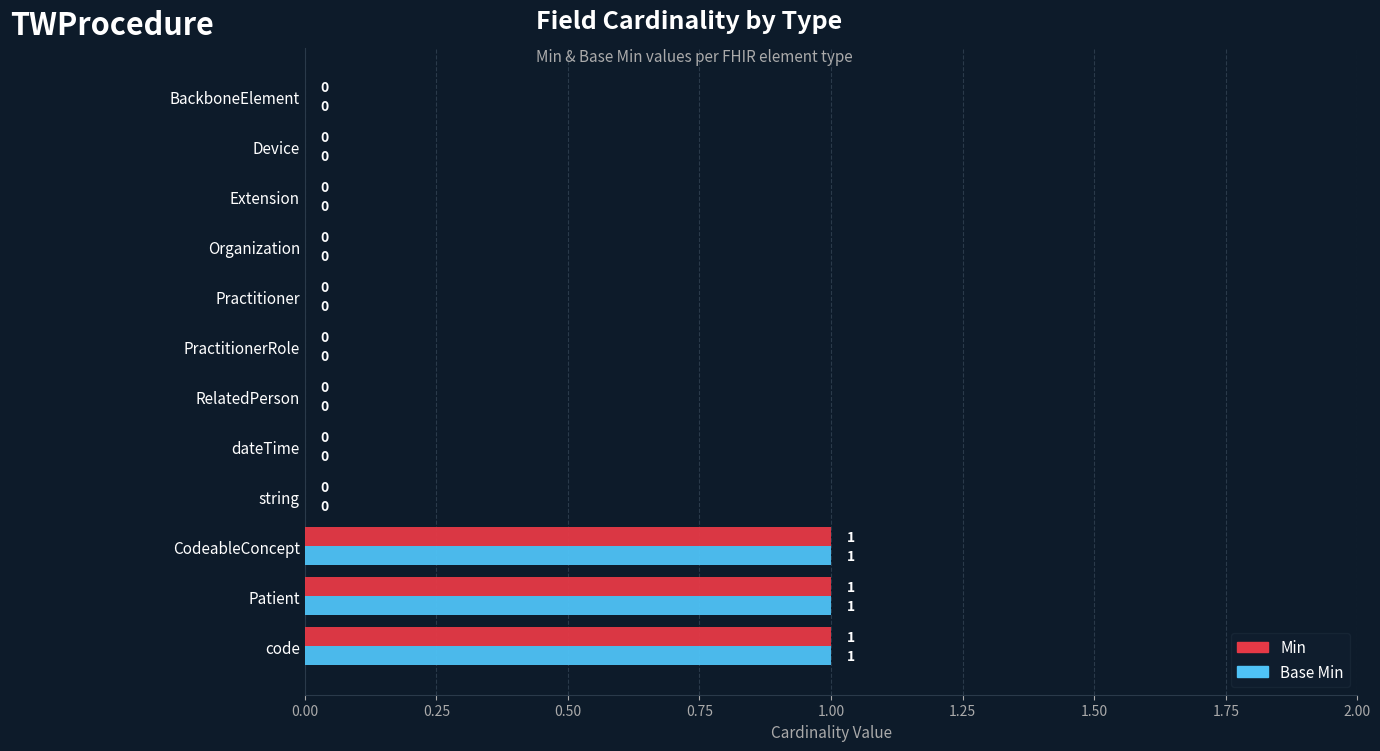

The Base Min series shows 1 at Patient. True or false?

True